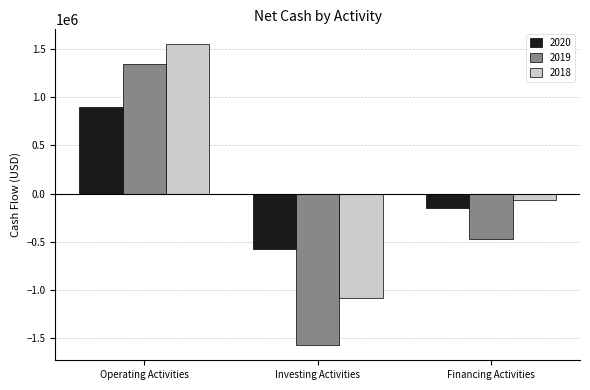

What is the difference between the maximum and minimum values in the 2018 series?

2636612